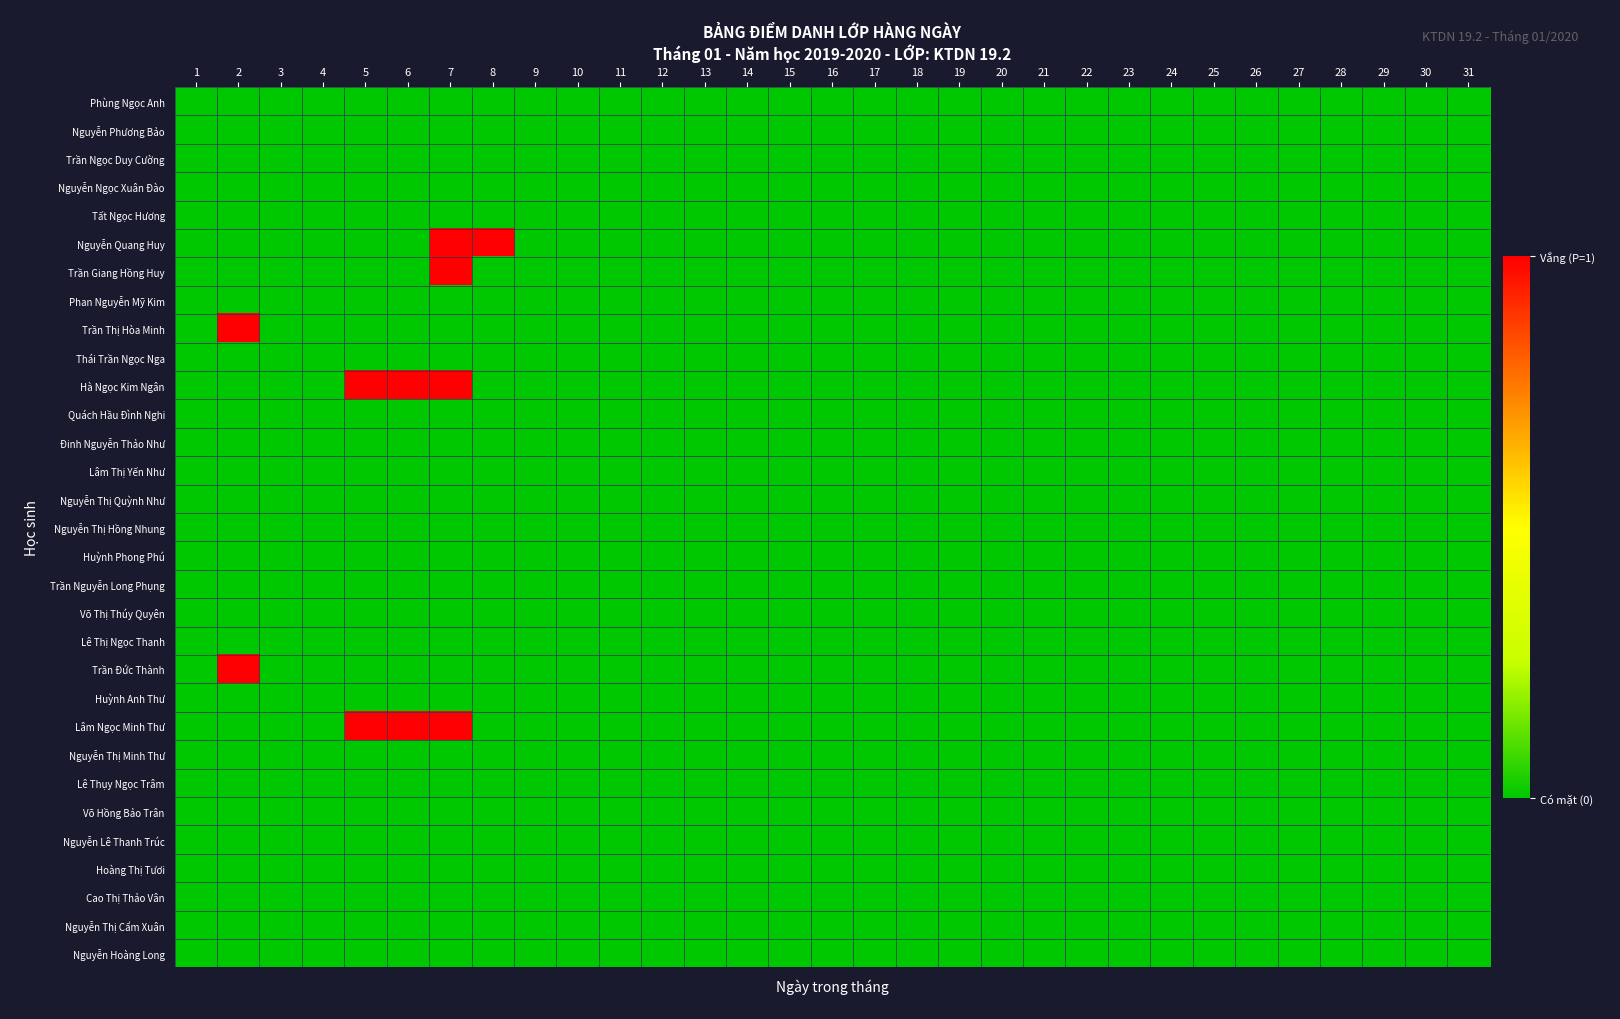

Reading left to right, what are all the values shown in this chart?

Phùng Ngọc Anh: 1=0	2=0	3=0	4=0	5=0	6=0	7=0	8=0	9=0	10=0	11=0	12=0	13=0	14=0	15=0	16=0	17=0	18=0	19=0	20=0	21=0	22=0	23=0	24=0	25=0	26=0	27=0	28=0	29=0	30=0	31=0
Nguyễn Phương Bảo: 1=0	2=0	3=0	4=0	5=0	6=0	7=0	8=0	9=0	10=0	11=0	12=0	13=0	14=0	15=0	16=0	17=0	18=0	19=0	20=0	21=0	22=0	23=0	24=0	25=0	26=0	27=0	28=0	29=0	30=0	31=0
Trần Ngọc Duy Cường: 1=0	2=0	3=0	4=0	5=0	6=0	7=0	8=0	9=0	10=0	11=0	12=0	13=0	14=0	15=0	16=0	17=0	18=0	19=0	20=0	21=0	22=0	23=0	24=0	25=0	26=0	27=0	28=0	29=0	30=0	31=0
Nguyễn Ngọc Xuân Đào: 1=0	2=0	3=0	4=0	5=0	6=0	7=0	8=0	9=0	10=0	11=0	12=0	13=0	14=0	15=0	16=0	17=0	18=0	19=0	20=0	21=0	22=0	23=0	24=0	25=0	26=0	27=0	28=0	29=0	30=0	31=0
Tất Ngọc Hương: 1=0	2=0	3=0	4=0	5=0	6=0	7=0	8=0	9=0	10=0	11=0	12=0	13=0	14=0	15=0	16=0	17=0	18=0	19=0	20=0	21=0	22=0	23=0	24=0	25=0	26=0	27=0	28=0	29=0	30=0	31=0
Nguyễn Quang Huy: 1=0	2=0	3=0	4=0	5=0	6=0	7=1	8=1	9=0	10=0	11=0	12=0	13=0	14=0	15=0	16=0	17=0	18=0	19=0	20=0	21=0	22=0	23=0	24=0	25=0	26=0	27=0	28=0	29=0	30=0	31=0
Trần Giang Hồng Huy: 1=0	2=0	3=0	4=0	5=0	6=0	7=1	8=0	9=0	10=0	11=0	12=0	13=0	14=0	15=0	16=0	17=0	18=0	19=0	20=0	21=0	22=0	23=0	24=0	25=0	26=0	27=0	28=0	29=0	30=0	31=0
Phan Nguyễn Mỹ Kim: 1=0	2=0	3=0	4=0	5=0	6=0	7=0	8=0	9=0	10=0	11=0	12=0	13=0	14=0	15=0	16=0	17=0	18=0	19=0	20=0	21=0	22=0	23=0	24=0	25=0	26=0	27=0	28=0	29=0	30=0	31=0
Trần Thị Hòa Minh: 1=0	2=1	3=0	4=0	5=0	6=0	7=0	8=0	9=0	10=0	11=0	12=0	13=0	14=0	15=0	16=0	17=0	18=0	19=0	20=0	21=0	22=0	23=0	24=0	25=0	26=0	27=0	28=0	29=0	30=0	31=0
Thái Trần Ngọc Nga: 1=0	2=0	3=0	4=0	5=0	6=0	7=0	8=0	9=0	10=0	11=0	12=0	13=0	14=0	15=0	16=0	17=0	18=0	19=0	20=0	21=0	22=0	23=0	24=0	25=0	26=0	27=0	28=0	29=0	30=0	31=0
Hà Ngọc Kim Ngân: 1=0	2=0	3=0	4=0	5=1	6=1	7=1	8=0	9=0	10=0	11=0	12=0	13=0	14=0	15=0	16=0	17=0	18=0	19=0	20=0	21=0	22=0	23=0	24=0	25=0	26=0	27=0	28=0	29=0	30=0	31=0
Quách Hầu Đình Nghi: 1=0	2=0	3=0	4=0	5=0	6=0	7=0	8=0	9=0	10=0	11=0	12=0	13=0	14=0	15=0	16=0	17=0	18=0	19=0	20=0	21=0	22=0	23=0	24=0	25=0	26=0	27=0	28=0	29=0	30=0	31=0
Đinh Nguyễn Thảo Như: 1=0	2=0	3=0	4=0	5=0	6=0	7=0	8=0	9=0	10=0	11=0	12=0	13=0	14=0	15=0	16=0	17=0	18=0	19=0	20=0	21=0	22=0	23=0	24=0	25=0	26=0	27=0	28=0	29=0	30=0	31=0
Lâm Thị Yến Như: 1=0	2=0	3=0	4=0	5=0	6=0	7=0	8=0	9=0	10=0	11=0	12=0	13=0	14=0	15=0	16=0	17=0	18=0	19=0	20=0	21=0	22=0	23=0	24=0	25=0	26=0	27=0	28=0	29=0	30=0	31=0
Nguyễn Thị Quỳnh Như: 1=0	2=0	3=0	4=0	5=0	6=0	7=0	8=0	9=0	10=0	11=0	12=0	13=0	14=0	15=0	16=0	17=0	18=0	19=0	20=0	21=0	22=0	23=0	24=0	25=0	26=0	27=0	28=0	29=0	30=0	31=0
Nguyễn Thị Hồng Nhung: 1=0	2=0	3=0	4=0	5=0	6=0	7=0	8=0	9=0	10=0	11=0	12=0	13=0	14=0	15=0	16=0	17=0	18=0	19=0	20=0	21=0	22=0	23=0	24=0	25=0	26=0	27=0	28=0	29=0	30=0	31=0
Huỳnh Phong Phú: 1=0	2=0	3=0	4=0	5=0	6=0	7=0	8=0	9=0	10=0	11=0	12=0	13=0	14=0	15=0	16=0	17=0	18=0	19=0	20=0	21=0	22=0	23=0	24=0	25=0	26=0	27=0	28=0	29=0	30=0	31=0
Trần Nguyễn Long Phụng: 1=0	2=0	3=0	4=0	5=0	6=0	7=0	8=0	9=0	10=0	11=0	12=0	13=0	14=0	15=0	16=0	17=0	18=0	19=0	20=0	21=0	22=0	23=0	24=0	25=0	26=0	27=0	28=0	29=0	30=0	31=0
Võ Thị Thúy Quyên: 1=0	2=0	3=0	4=0	5=0	6=0	7=0	8=0	9=0	10=0	11=0	12=0	13=0	14=0	15=0	16=0	17=0	18=0	19=0	20=0	21=0	22=0	23=0	24=0	25=0	26=0	27=0	28=0	29=0	30=0	31=0
Lê Thị Ngọc Thanh: 1=0	2=0	3=0	4=0	5=0	6=0	7=0	8=0	9=0	10=0	11=0	12=0	13=0	14=0	15=0	16=0	17=0	18=0	19=0	20=0	21=0	22=0	23=0	24=0	25=0	26=0	27=0	28=0	29=0	30=0	31=0
Trần Đức Thành: 1=0	2=1	3=0	4=0	5=0	6=0	7=0	8=0	9=0	10=0	11=0	12=0	13=0	14=0	15=0	16=0	17=0	18=0	19=0	20=0	21=0	22=0	23=0	24=0	25=0	26=0	27=0	28=0	29=0	30=0	31=0
Huỳnh Anh Thư: 1=0	2=0	3=0	4=0	5=0	6=0	7=0	8=0	9=0	10=0	11=0	12=0	13=0	14=0	15=0	16=0	17=0	18=0	19=0	20=0	21=0	22=0	23=0	24=0	25=0	26=0	27=0	28=0	29=0	30=0	31=0
Lâm Ngọc Minh Thư: 1=0	2=0	3=0	4=0	5=1	6=1	7=1	8=0	9=0	10=0	11=0	12=0	13=0	14=0	15=0	16=0	17=0	18=0	19=0	20=0	21=0	22=0	23=0	24=0	25=0	26=0	27=0	28=0	29=0	30=0	31=0
Nguyễn Thị Minh Thư: 1=0	2=0	3=0	4=0	5=0	6=0	7=0	8=0	9=0	10=0	11=0	12=0	13=0	14=0	15=0	16=0	17=0	18=0	19=0	20=0	21=0	22=0	23=0	24=0	25=0	26=0	27=0	28=0	29=0	30=0	31=0
Lê Thụy Ngọc Trâm: 1=0	2=0	3=0	4=0	5=0	6=0	7=0	8=0	9=0	10=0	11=0	12=0	13=0	14=0	15=0	16=0	17=0	18=0	19=0	20=0	21=0	22=0	23=0	24=0	25=0	26=0	27=0	28=0	29=0	30=0	31=0
Võ Hồng Bảo Trân: 1=0	2=0	3=0	4=0	5=0	6=0	7=0	8=0	9=0	10=0	11=0	12=0	13=0	14=0	15=0	16=0	17=0	18=0	19=0	20=0	21=0	22=0	23=0	24=0	25=0	26=0	27=0	28=0	29=0	30=0	31=0
Nguyễn Lê Thanh Trúc: 1=0	2=0	3=0	4=0	5=0	6=0	7=0	8=0	9=0	10=0	11=0	12=0	13=0	14=0	15=0	16=0	17=0	18=0	19=0	20=0	21=0	22=0	23=0	24=0	25=0	26=0	27=0	28=0	29=0	30=0	31=0
Hoàng Thị Tươi: 1=0	2=0	3=0	4=0	5=0	6=0	7=0	8=0	9=0	10=0	11=0	12=0	13=0	14=0	15=0	16=0	17=0	18=0	19=0	20=0	21=0	22=0	23=0	24=0	25=0	26=0	27=0	28=0	29=0	30=0	31=0
Cao Thị Thảo Vân: 1=0	2=0	3=0	4=0	5=0	6=0	7=0	8=0	9=0	10=0	11=0	12=0	13=0	14=0	15=0	16=0	17=0	18=0	19=0	20=0	21=0	22=0	23=0	24=0	25=0	26=0	27=0	28=0	29=0	30=0	31=0
Nguyễn Thị Cẩm Xuân: 1=0	2=0	3=0	4=0	5=0	6=0	7=0	8=0	9=0	10=0	11=0	12=0	13=0	14=0	15=0	16=0	17=0	18=0	19=0	20=0	21=0	22=0	23=0	24=0	25=0	26=0	27=0	28=0	29=0	30=0	31=0
Nguyễn Hoàng Long: 1=0	2=0	3=0	4=0	5=0	6=0	7=0	8=0	9=0	10=0	11=0	12=0	13=0	14=0	15=0	16=0	17=0	18=0	19=0	20=0	21=0	22=0	23=0	24=0	25=0	26=0	27=0	28=0	29=0	30=0	31=0